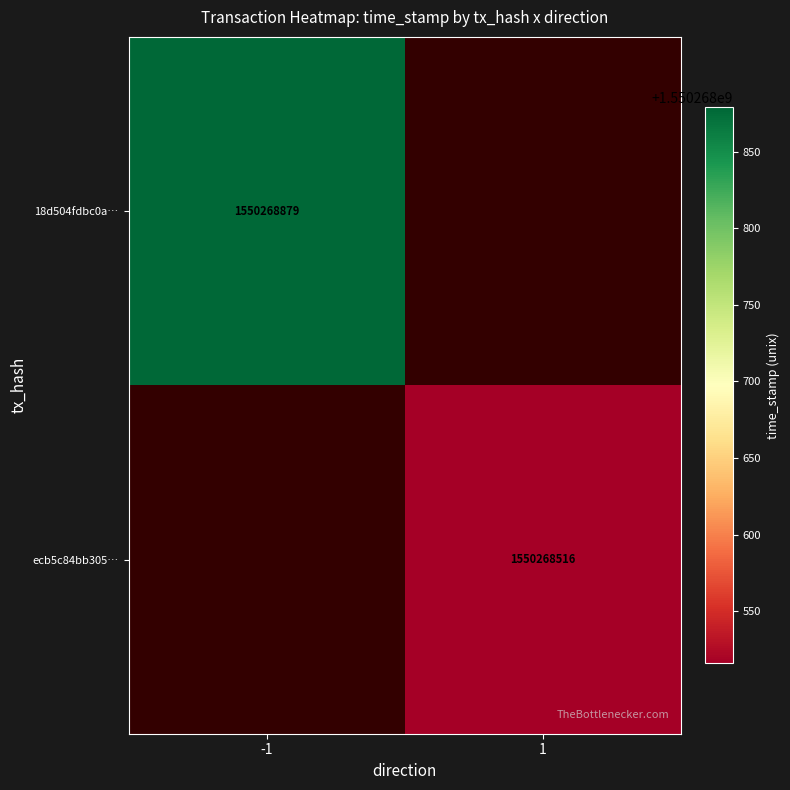

The value of ecb5c84bb305… at 1 is 2457250427. True or false?

False